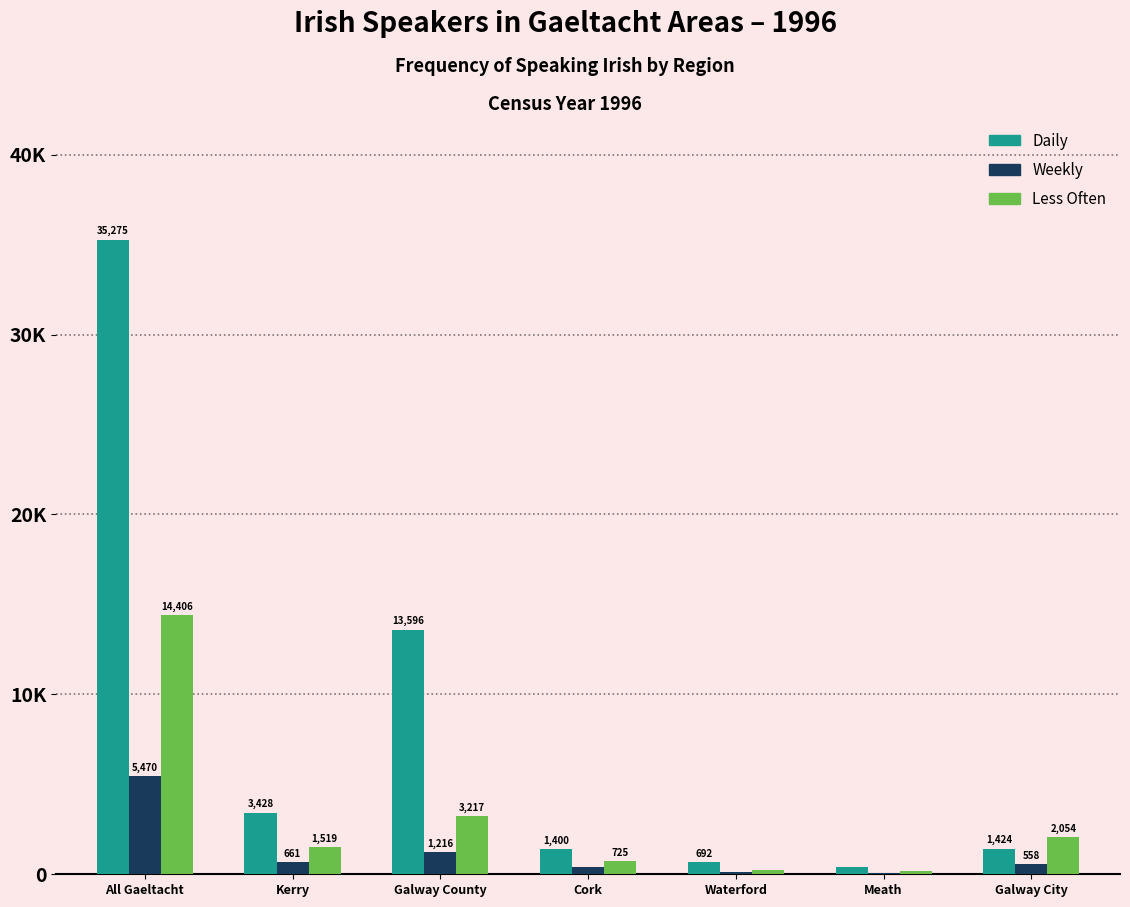

At which label does Less Often first exceed 1519?

All Gaeltacht